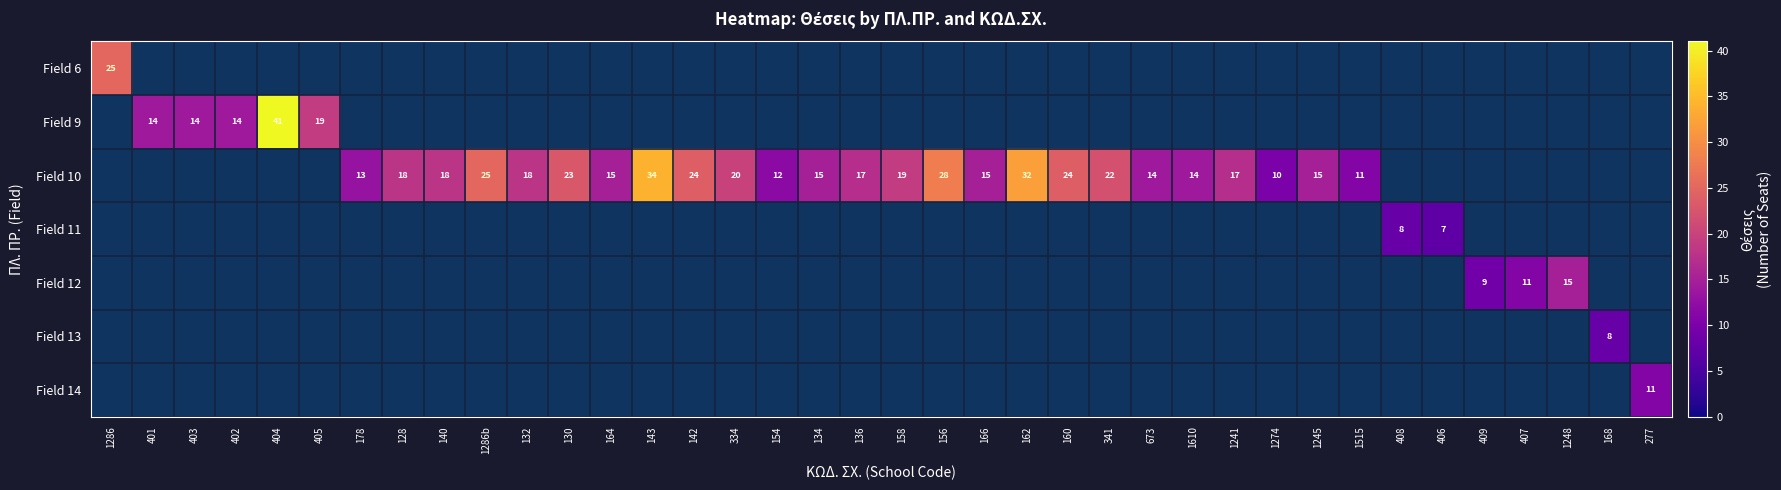

The value of Field 10 at 1274 is 18. True or false?

False